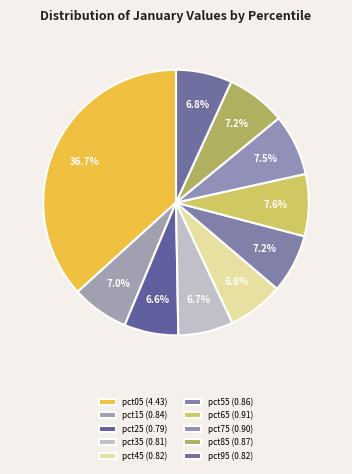

How many slices are in this pie chart?

10